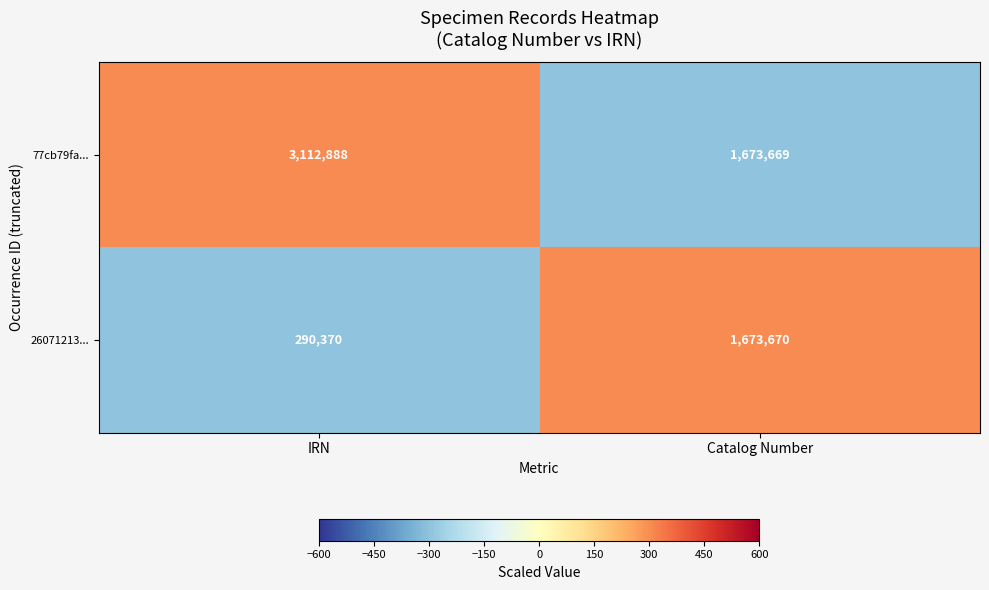

How many data points does each series have?

2